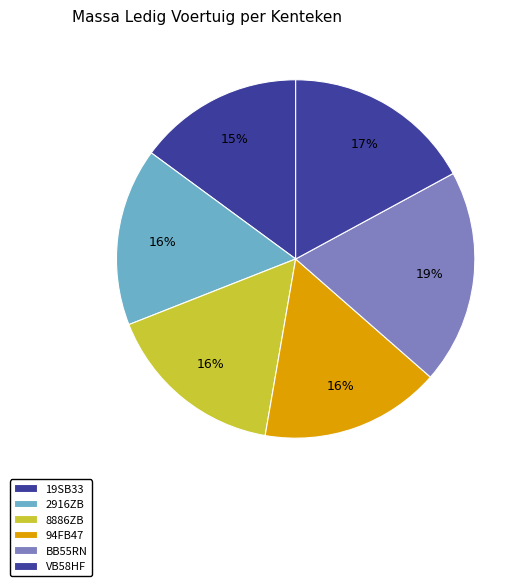

Rank the categories by value from highest to lowest.

BB55RN, VB58HF, 8886ZB, 94FB47, 2916ZB, 19SB33